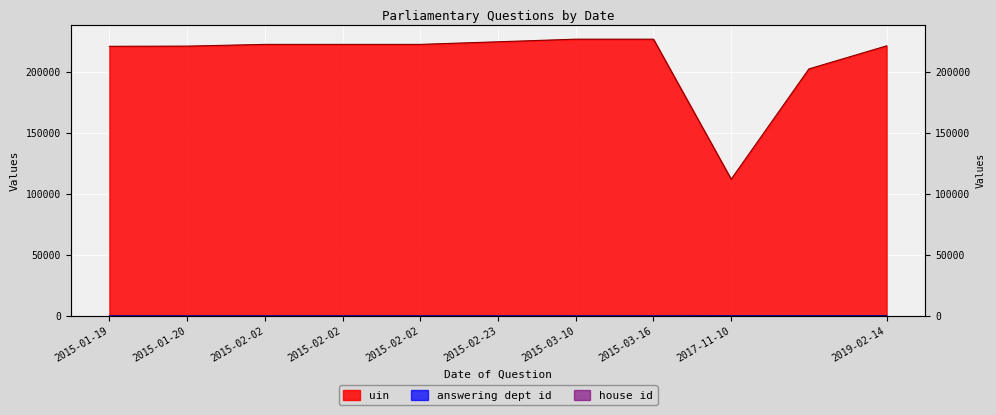

Reading right to left, transcribe all the data shown in this chart.

uin: 221634	202714	112194	227105	227105	224964	222832	222831	222830	221411	221259
answering dept id: 201	201	201	26	26	26	26	26	26	26	26